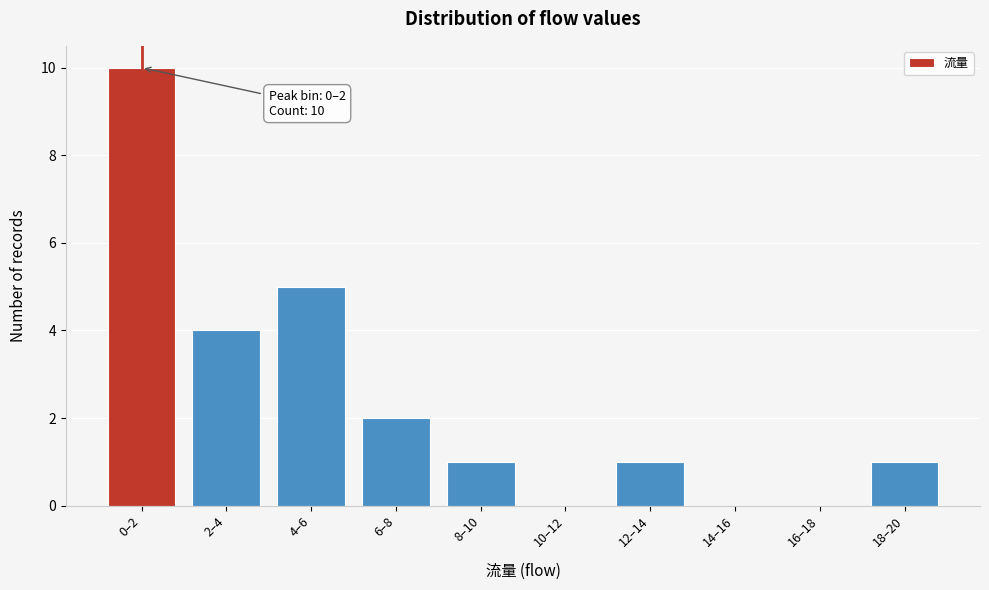

Reading left to right, what are all the values shown in this chart?

0–2=10	2–4=4	4–6=5	6–8=2	8–10=1	10–12=0	12–14=1	14–16=0	16–18=0	18–20=1